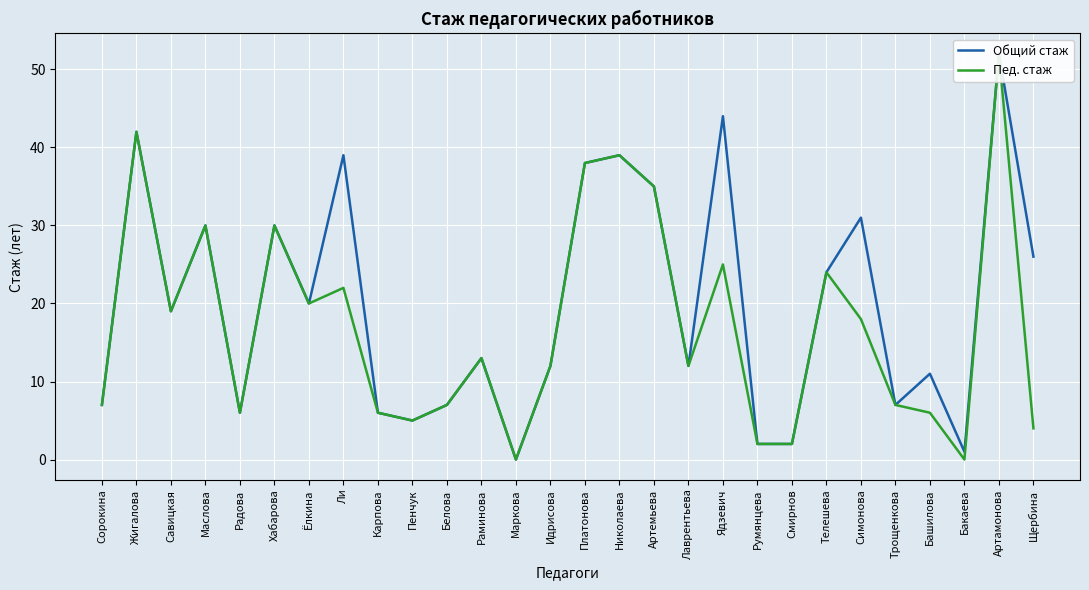

List the series in order of their peak value, lowest first.

Общий стаж, Пед. стаж